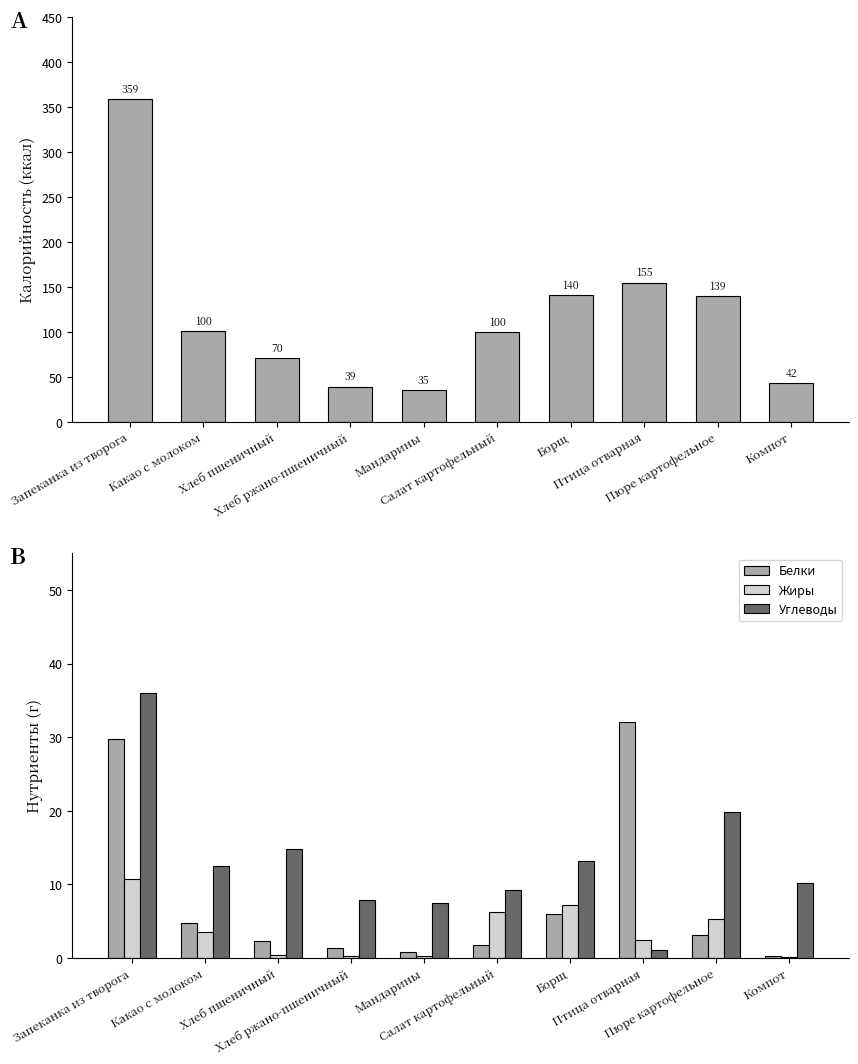

Count the number of categories in the chart.

10